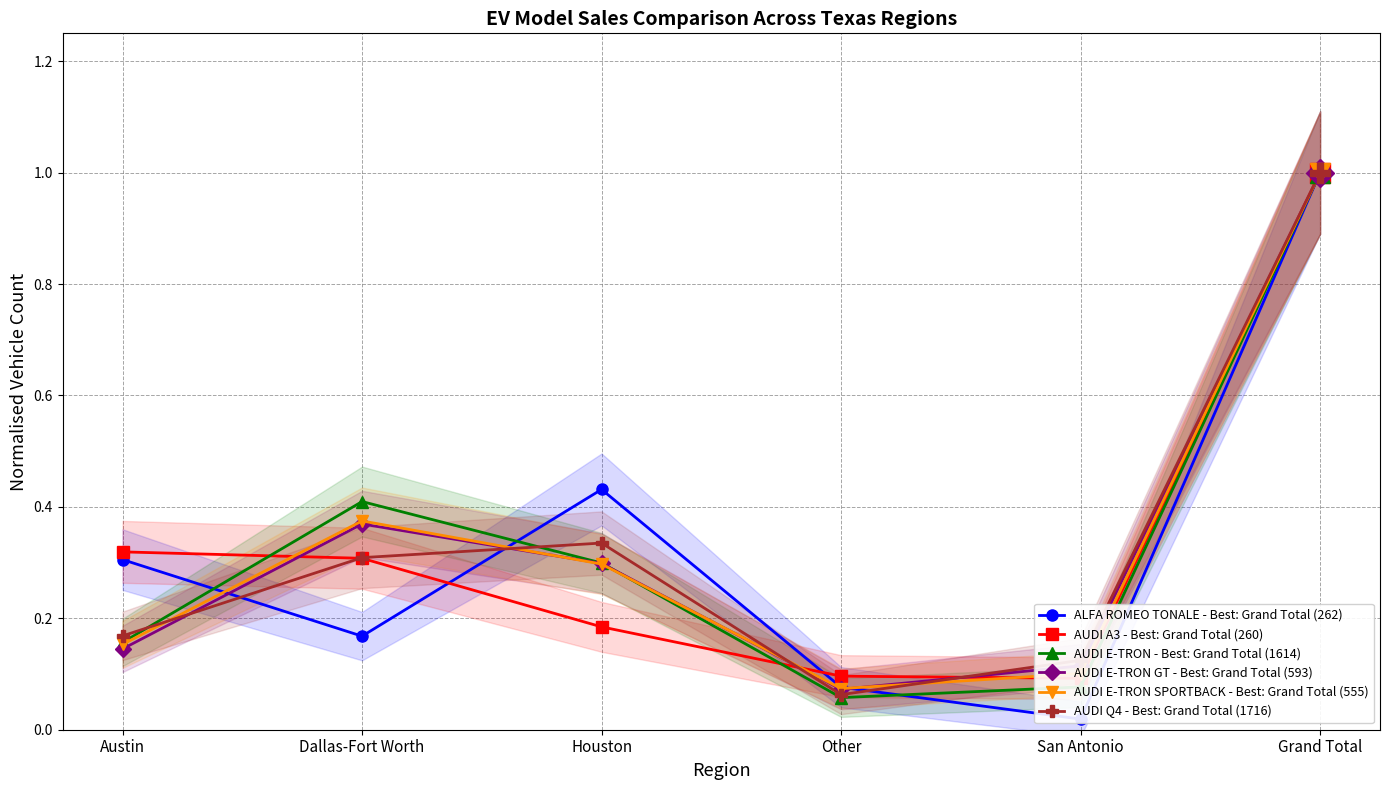

The AUDI A3 - Best: Grand Total (260) series shows 0.1 at San Antonio. True or false?

True